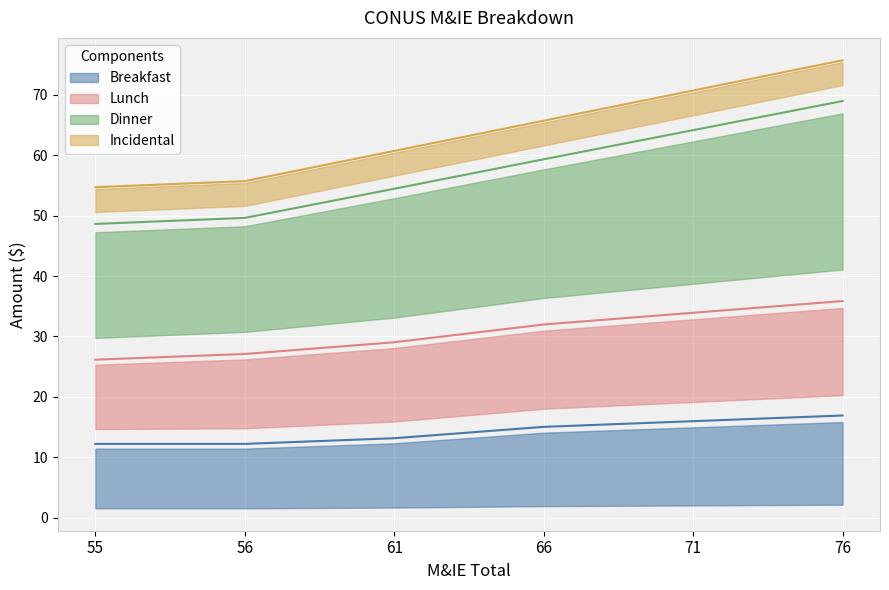

What is the sum of the Lunch values at 76 and 56?

63.0